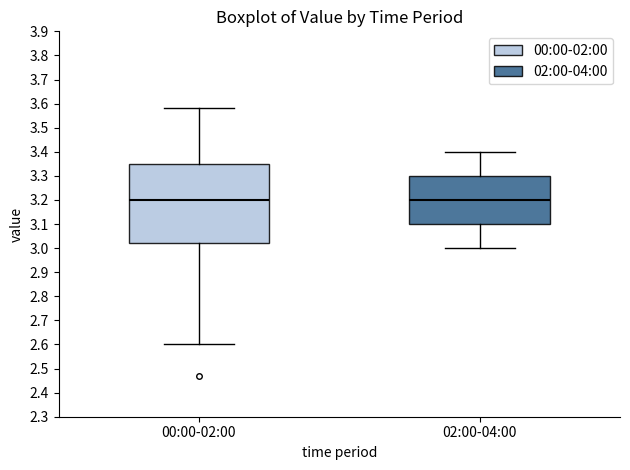

Reading left to right, transcribe this box plot: for each box, give where its median line is, the range the box spans, and where its two whiskers end, as read against the y-axis. The values are not printed on the chart, so give them approximately, as read against the axis.

00:00-02:00: median 3.20, box 3.02 to 3.35, whiskers 2.60 to 3.58
02:00-04:00: median 3.20, box 3.10 to 3.30, whiskers 3.00 to 3.40